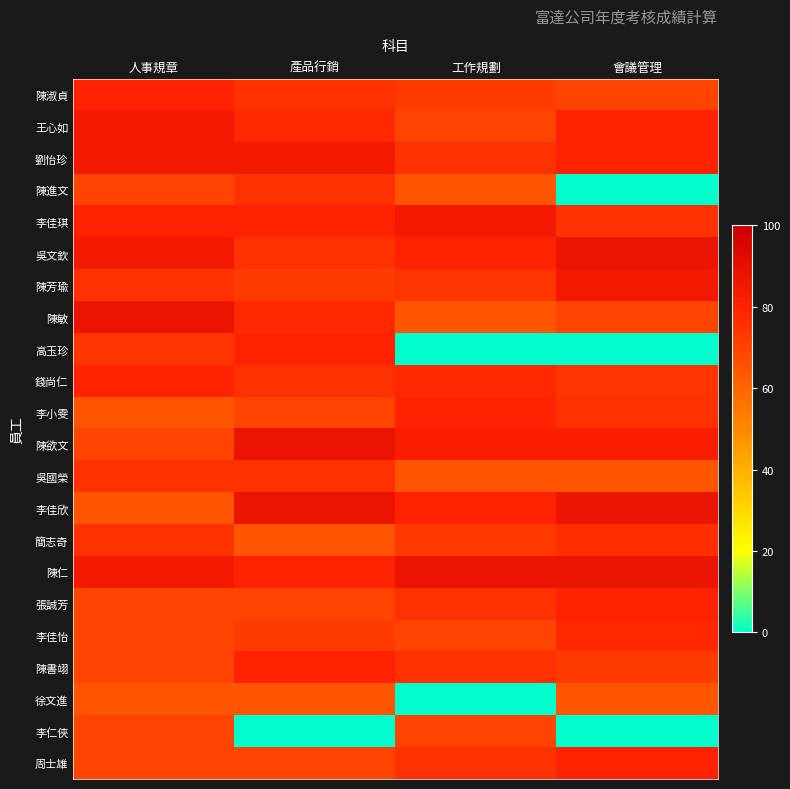

What is the total value across all series at 人事規章?

1652